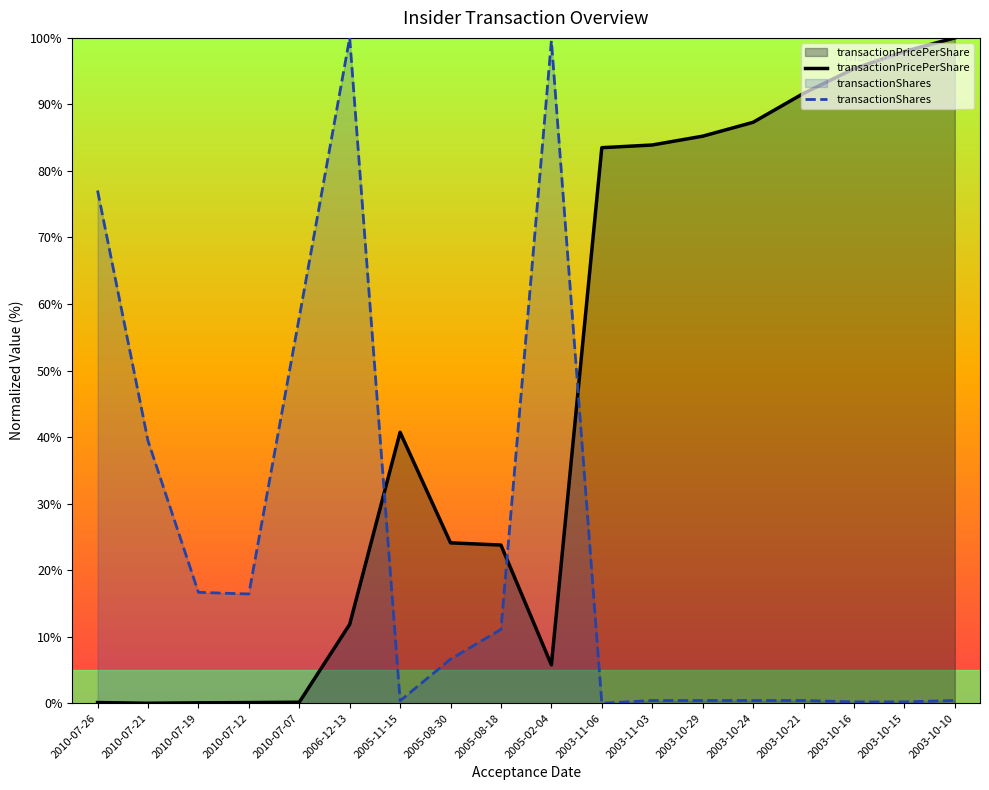

What is the maximum value for transactionPricePerShare?

100.0